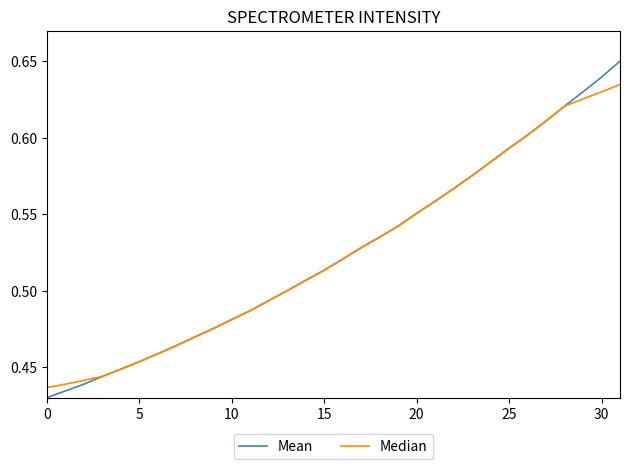

What is the difference between the second highest and minimum values in the Mean series?

0.2